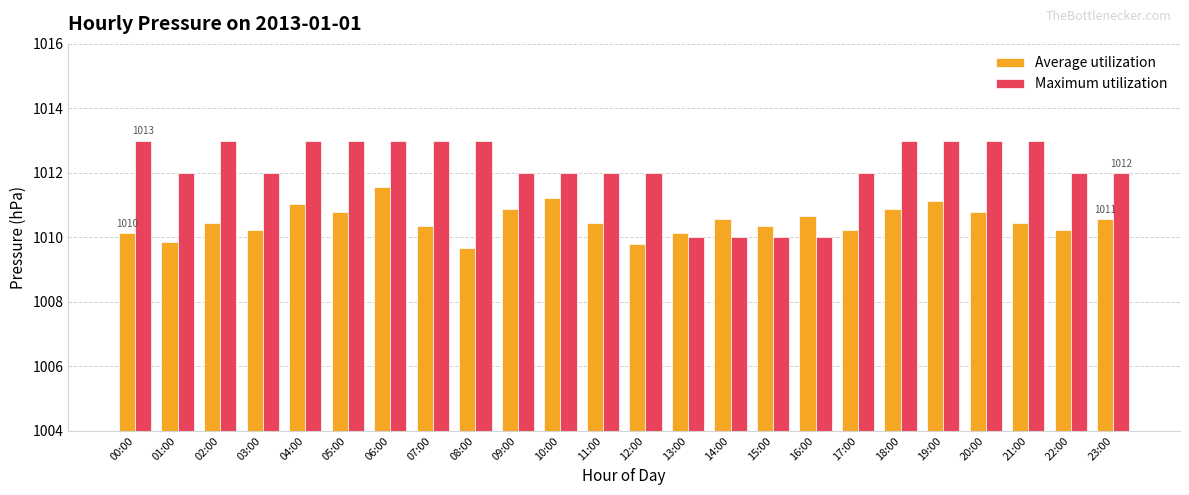

Does the chart contain any negative values?

No